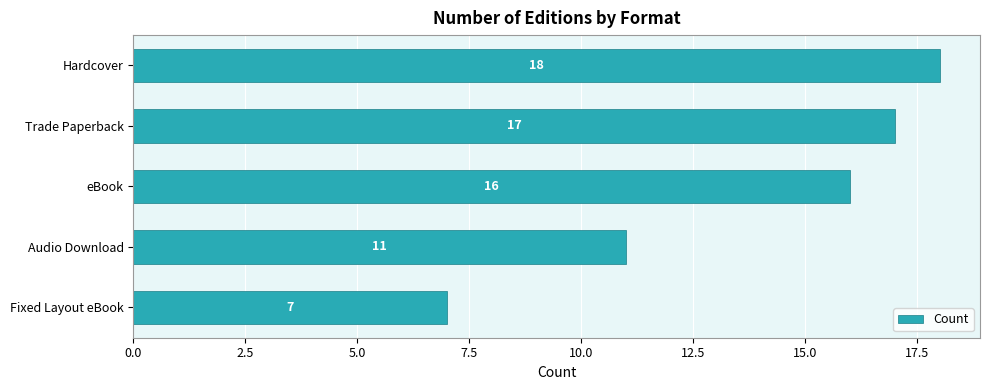

What position from the bottom is eBook?

3